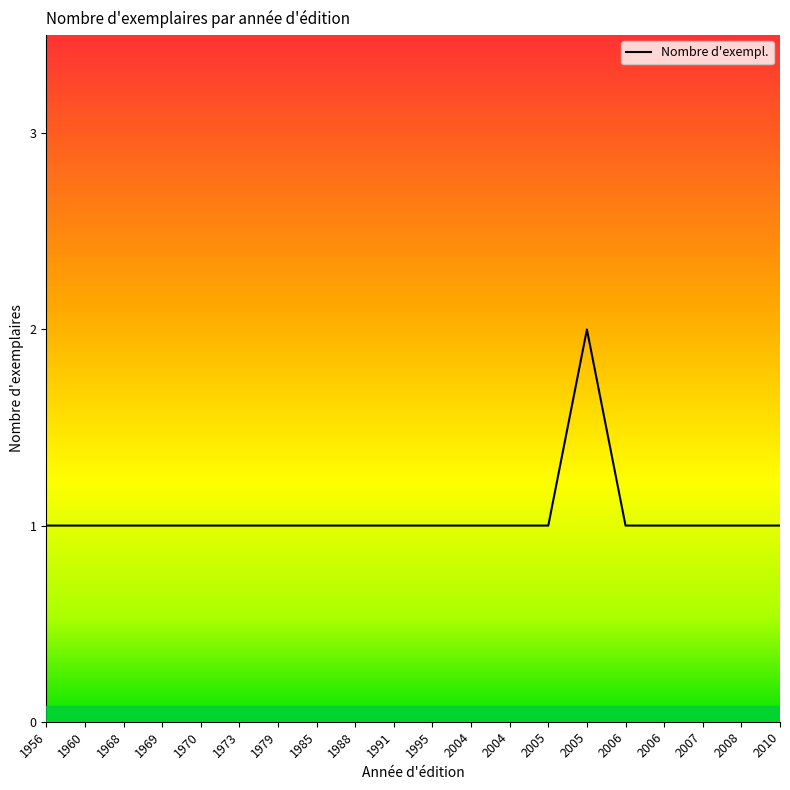

The chart shows a value of 1 at 1969. True or false?

True